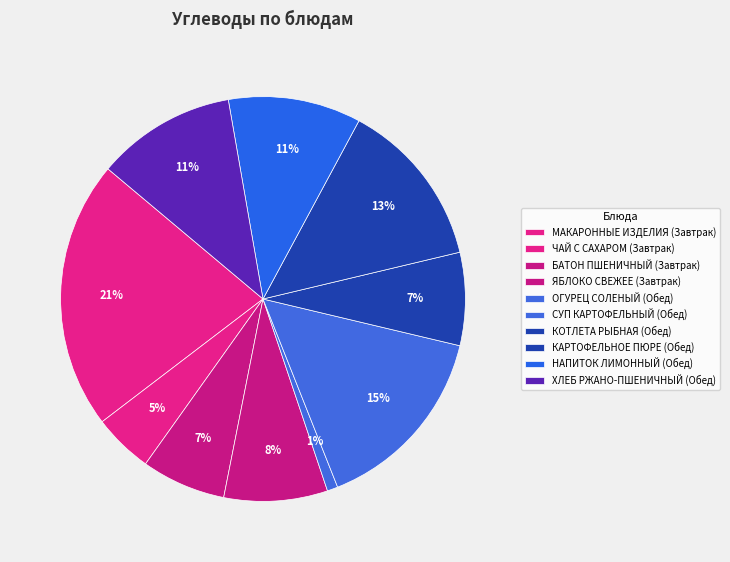

Count the number of slices in the pie.

10